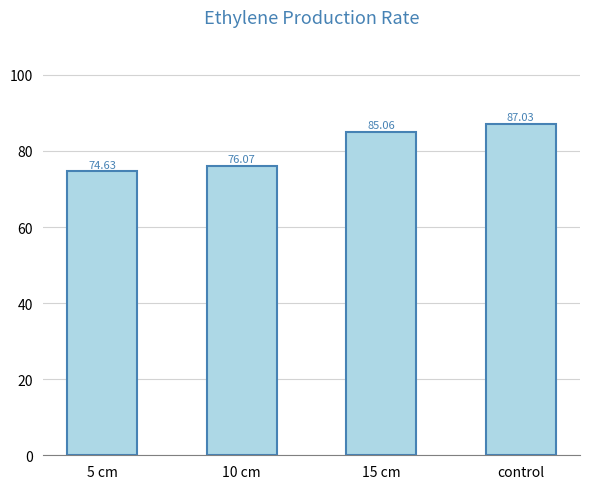

What is the approximate value at 5 cm?

74.6